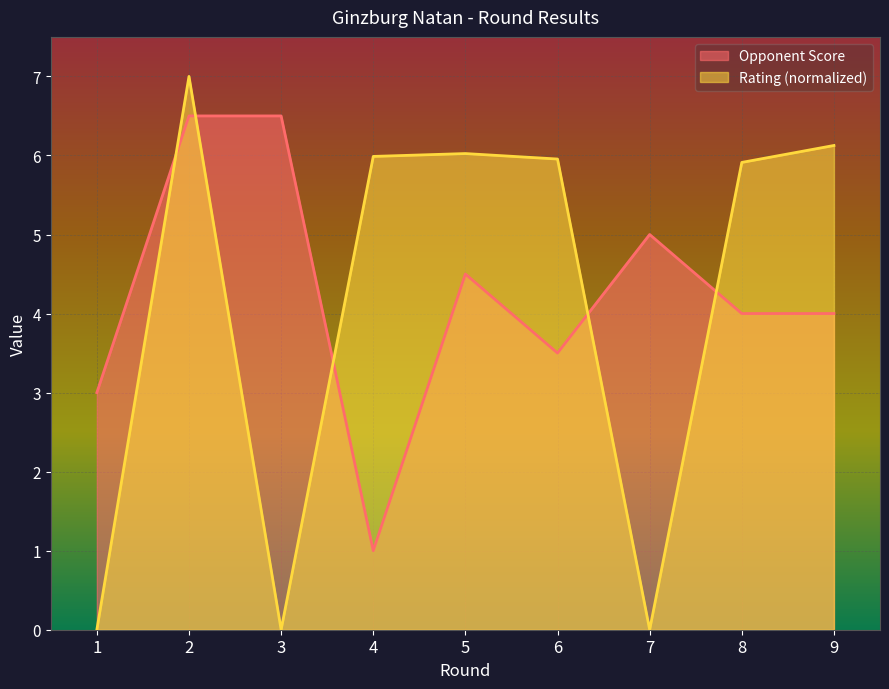

What is the spread (max minus min) of values at 2?

0.5